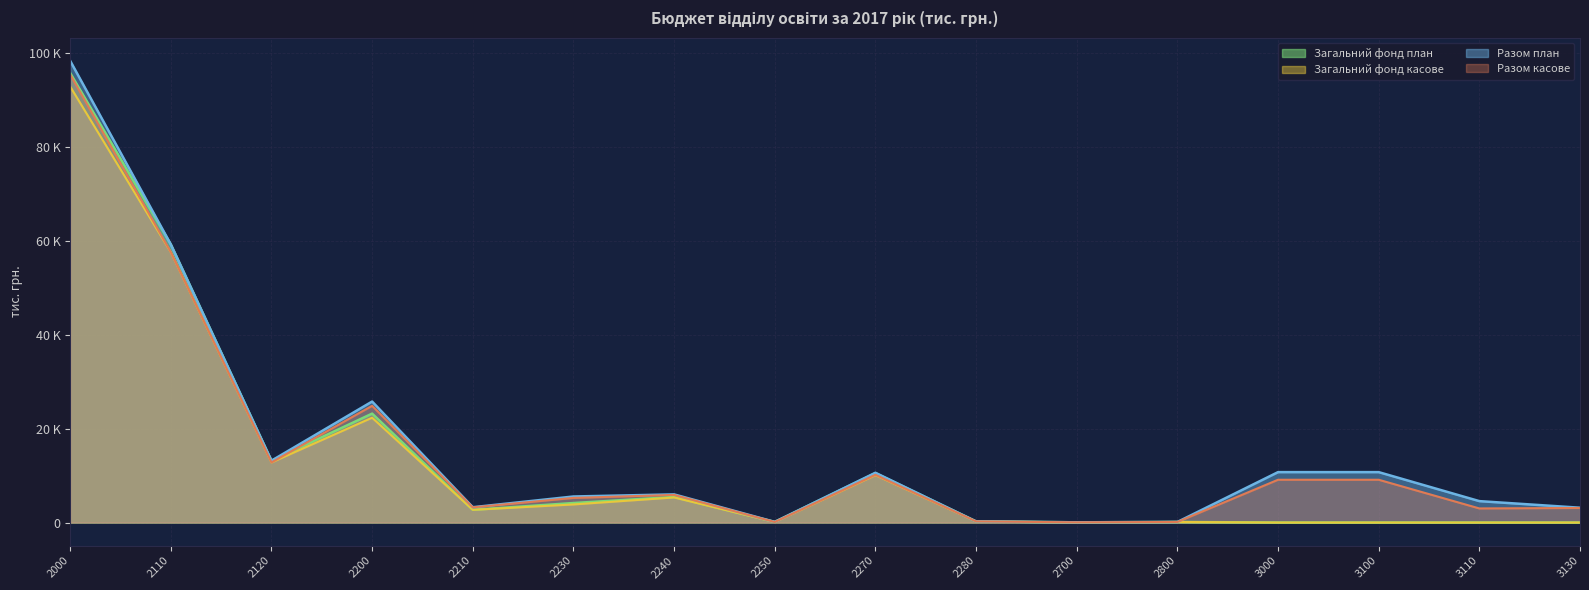

Where is the first local minimum for Загальний фонд план?

2120